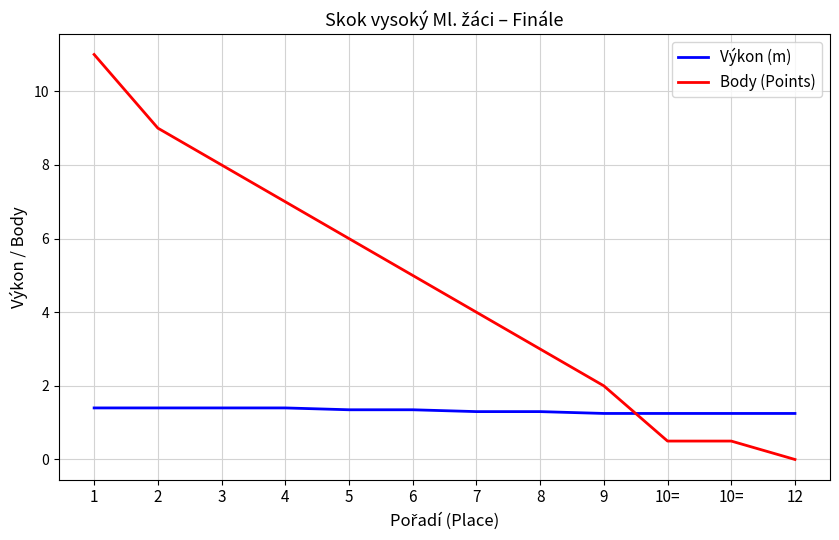

Which series ends up on top after the final intersection of Výkon (m) and Body (Points)?

Výkon (m)